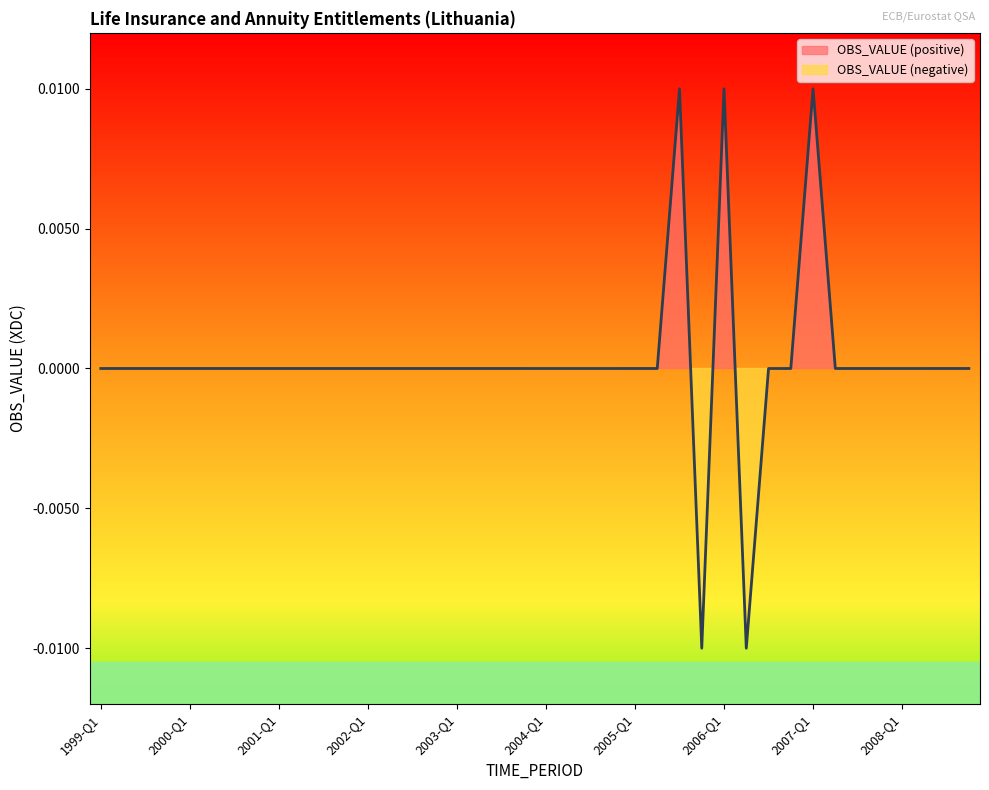

At which category does the data reach its first local valley?

2005-Q4